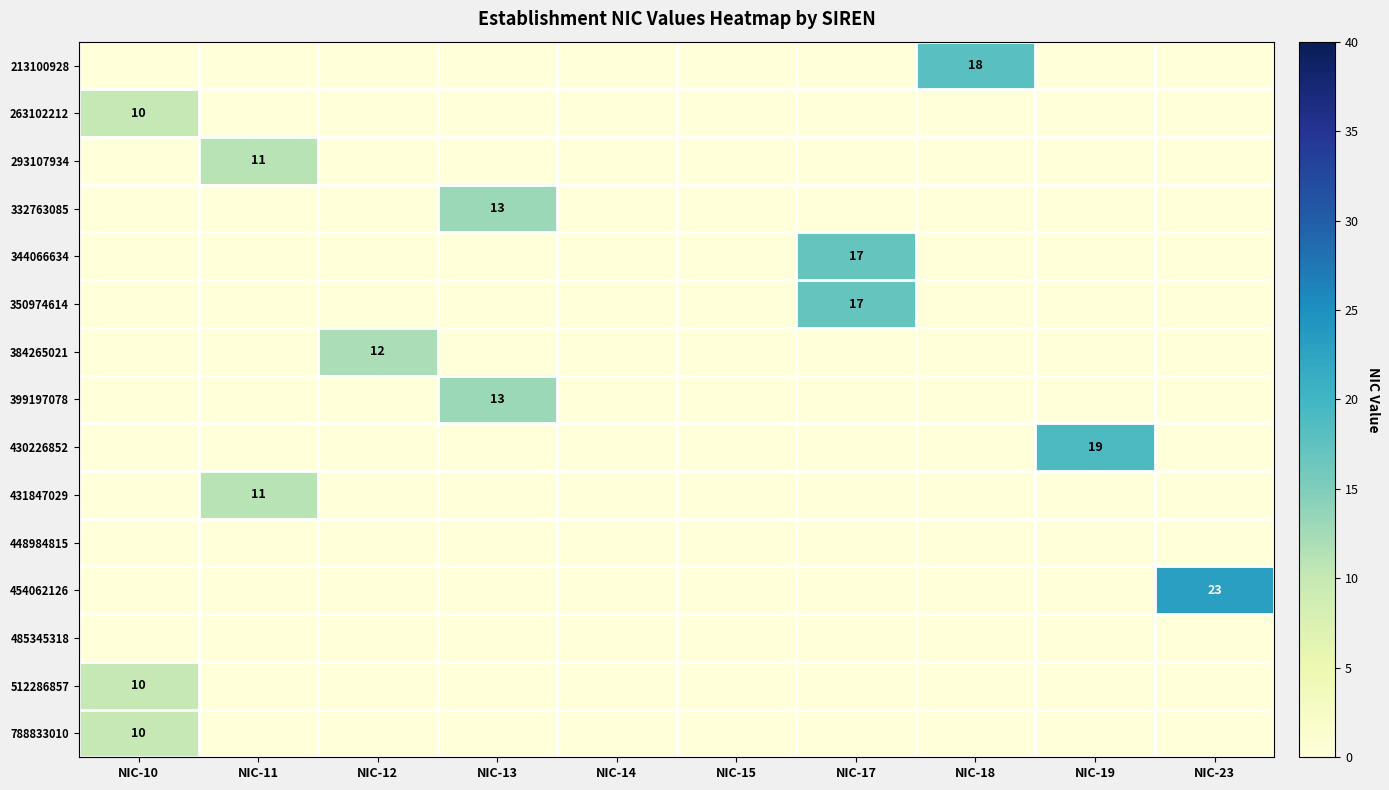

The value of 213100928 at NIC-18 is 5. True or false?

False